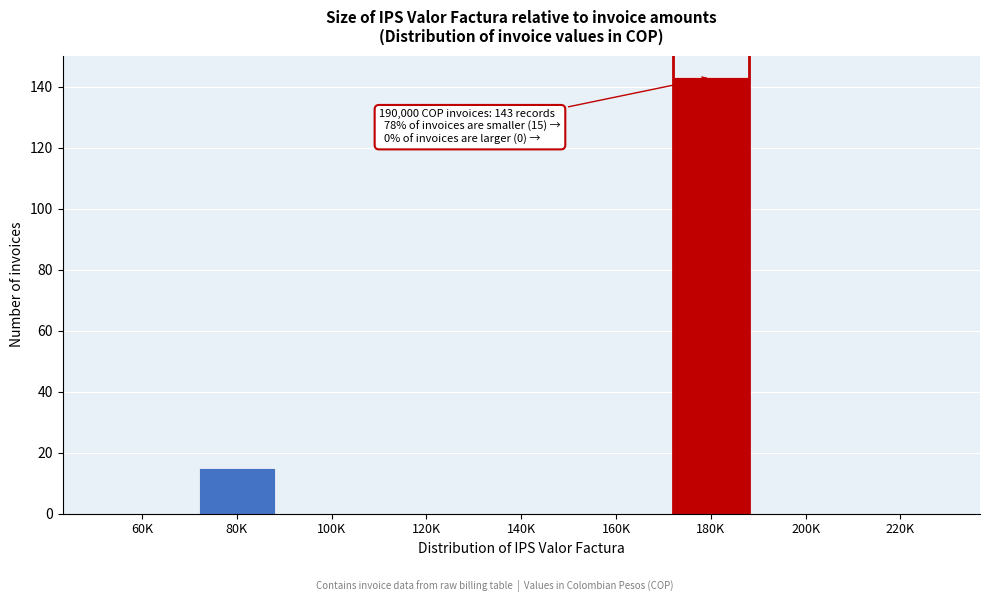

Reading left to right, extract all data points from this chart.

60K=0	80K=15	100K=0	120K=0	140K=0	160K=0	180K=143	200K=0	220K=0